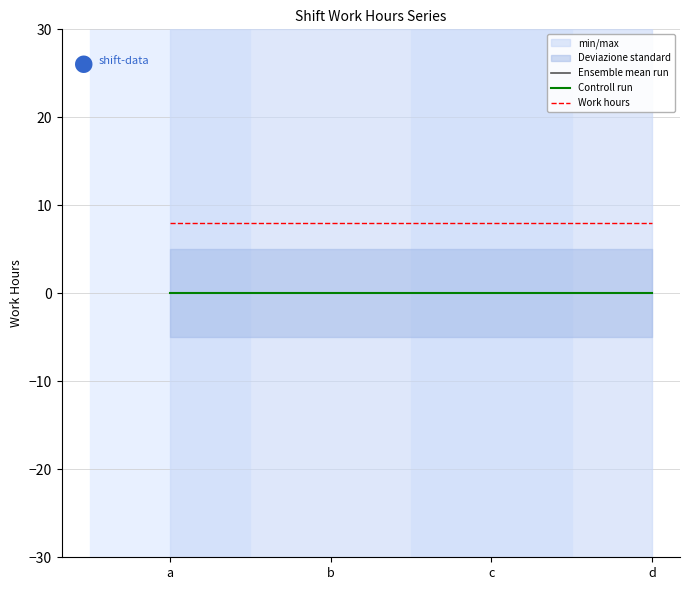

At which label is Work hours closest to 8?

a